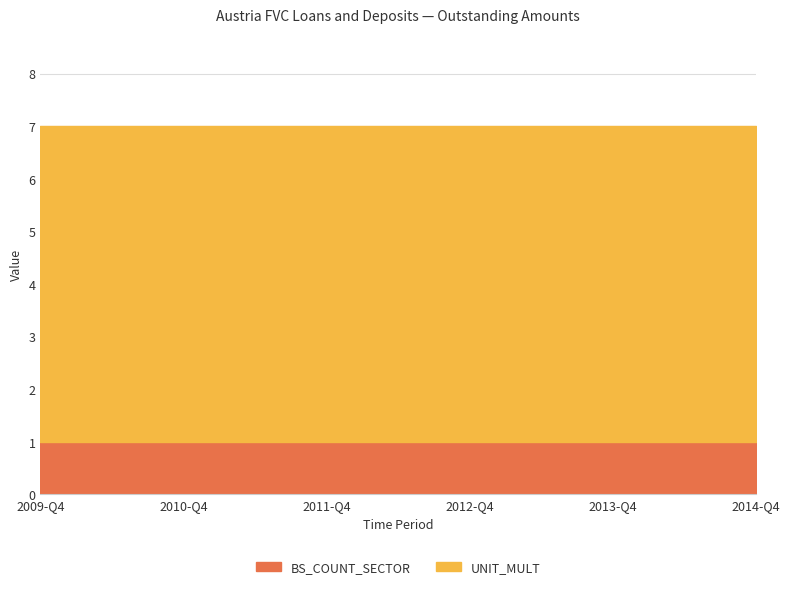

Which has a higher value, 2012-Q2 or 2011-Q2?

2012-Q2